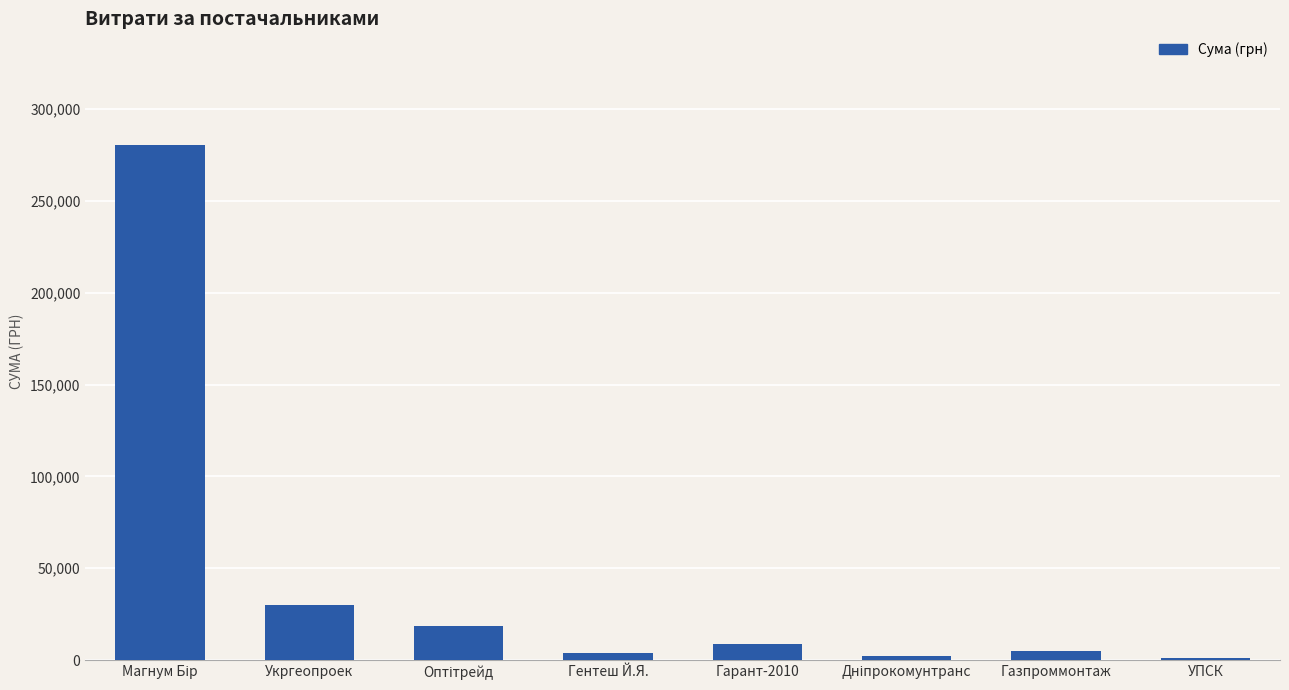

Are the bars grouped side by side (vs. stacked)?

No